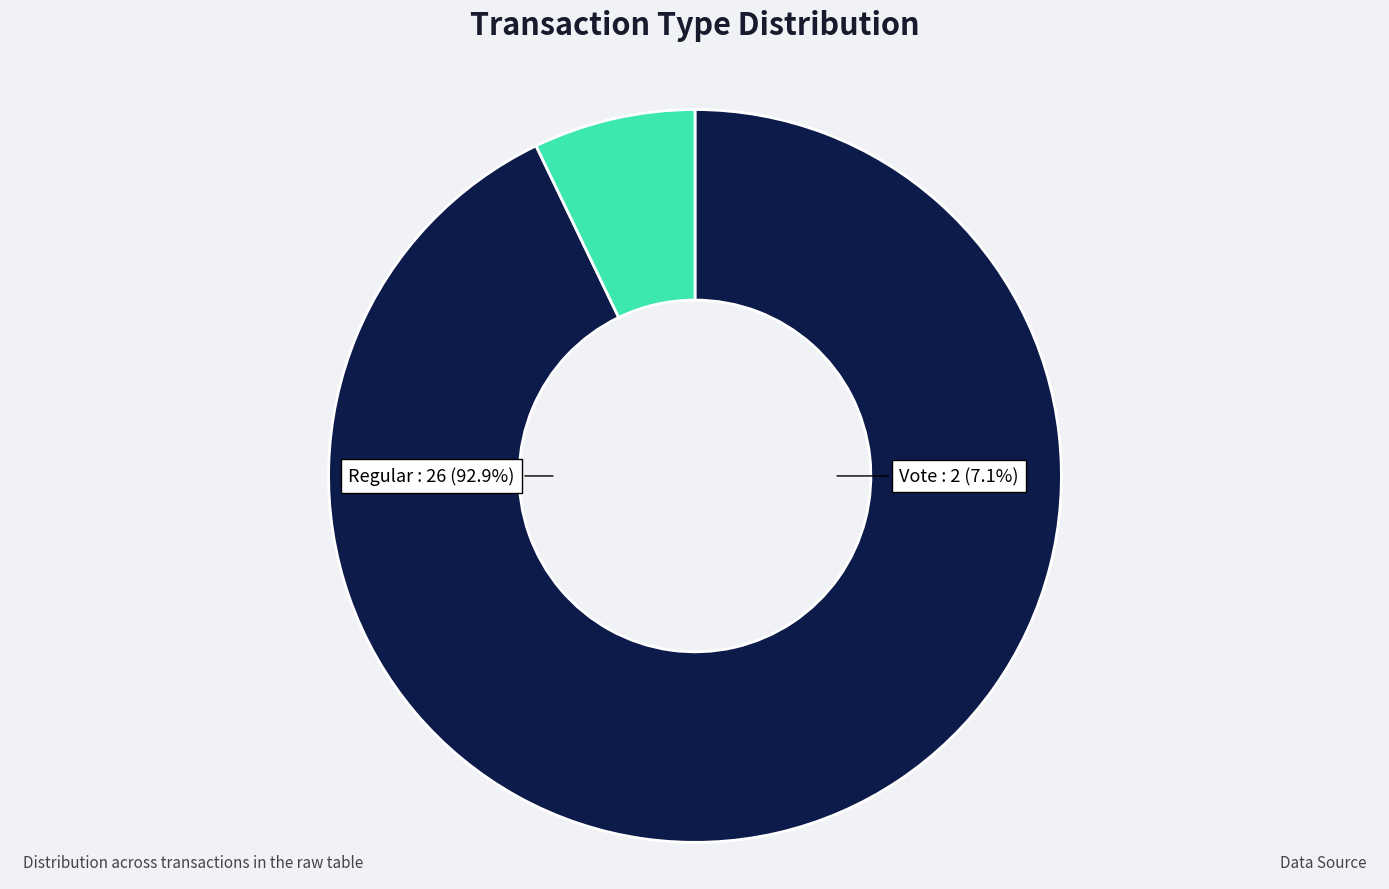

To the nearest percent, what is the difference between the largest and smallest slice percentages?

86%